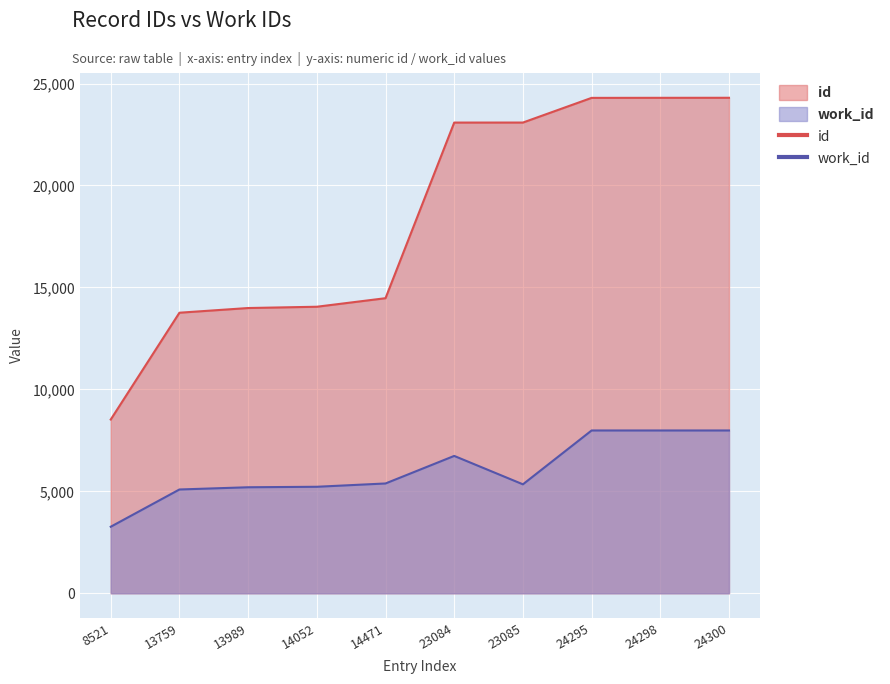

How many data points in id are above 23084?

4